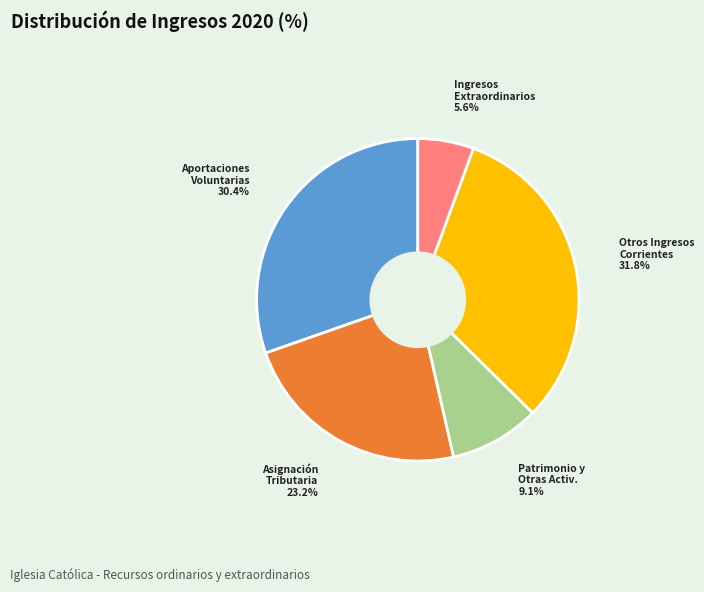

Does any single category account for the majority?

No